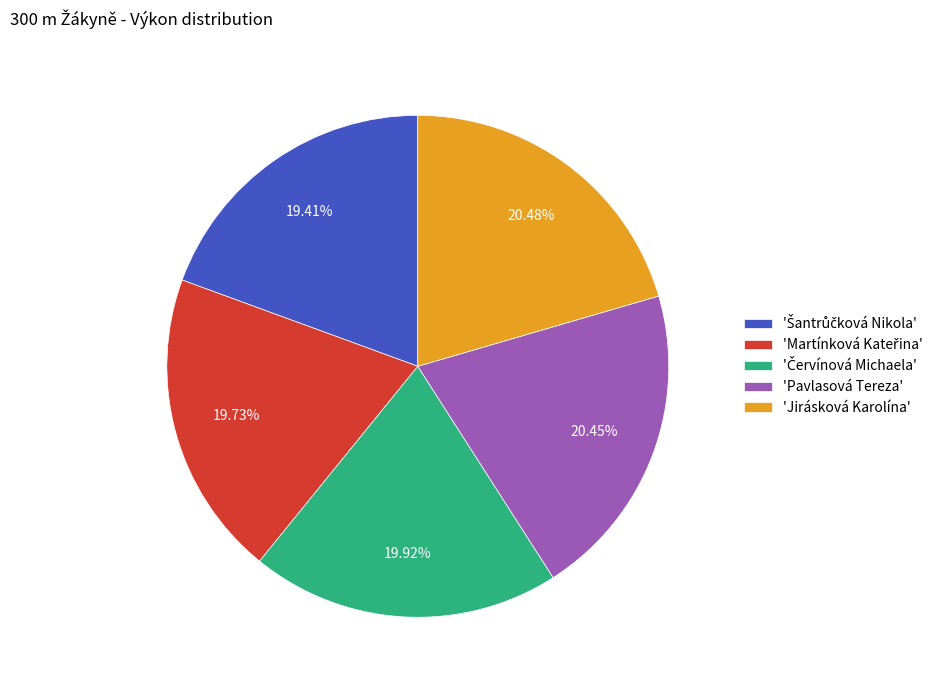

Is the sum of 'Jirásková Karolína' and 'Pavlasová Tereza' greater than half?

No